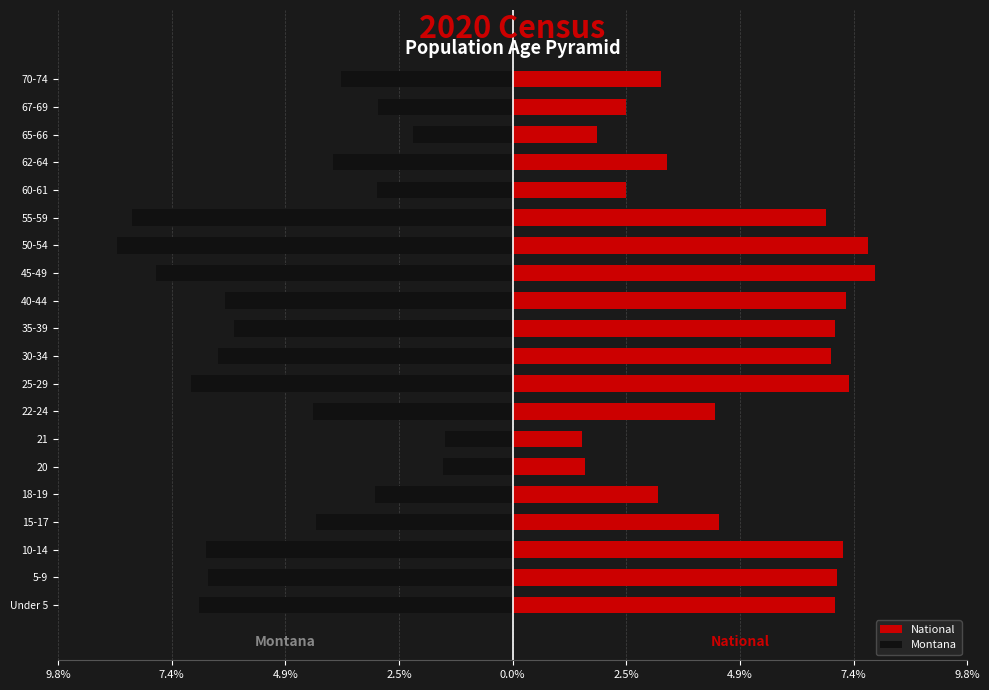

The value of National at 65-66 is 0.4. True or false?

False